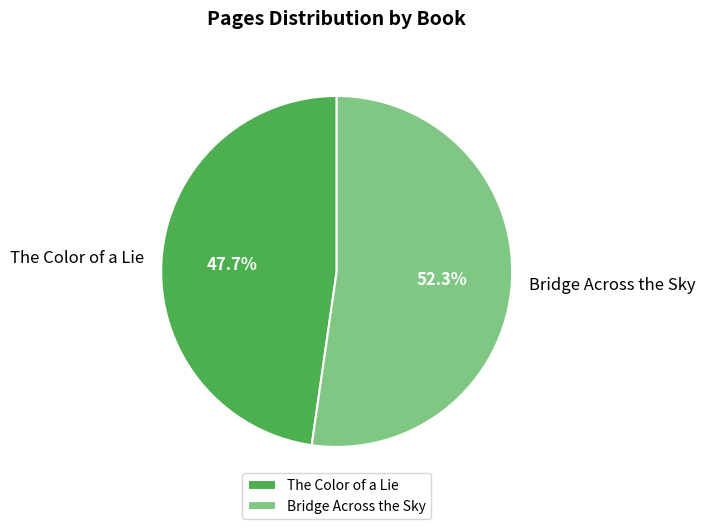

To the nearest percent, what is the difference between the The Color of a Lie and Bridge Across the Sky slice percentages?

5%